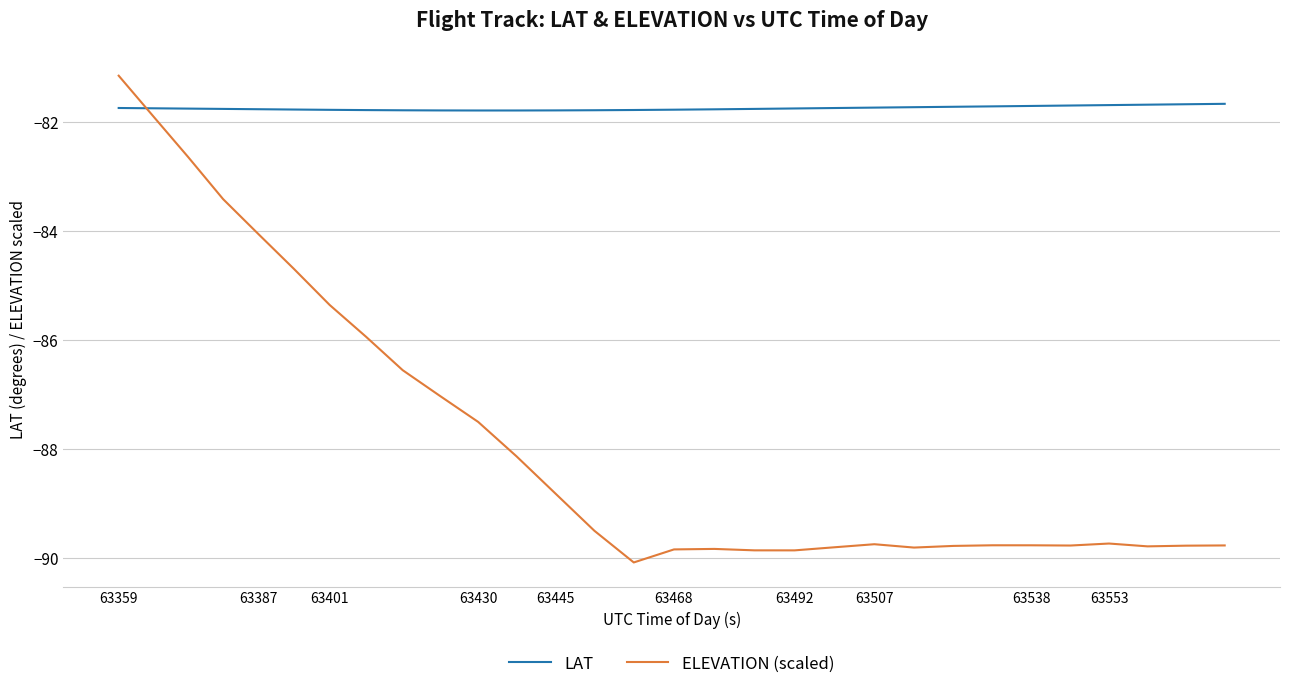

True or false: ELEVATION (scaled) and LAT intersect in this chart.

True